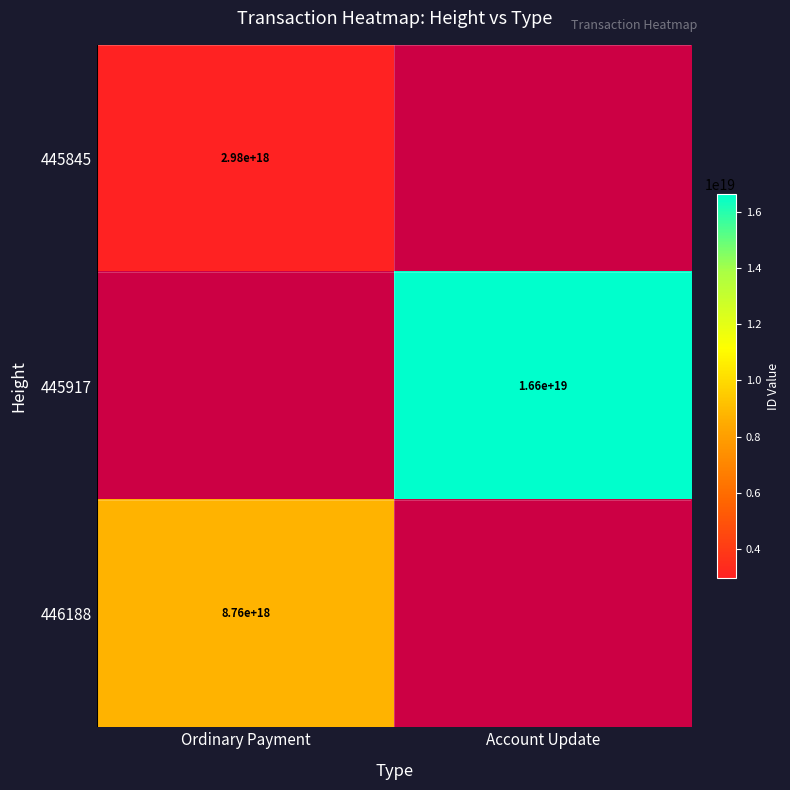

At how many categories does at least one series exceed 3237538943466202112?

2